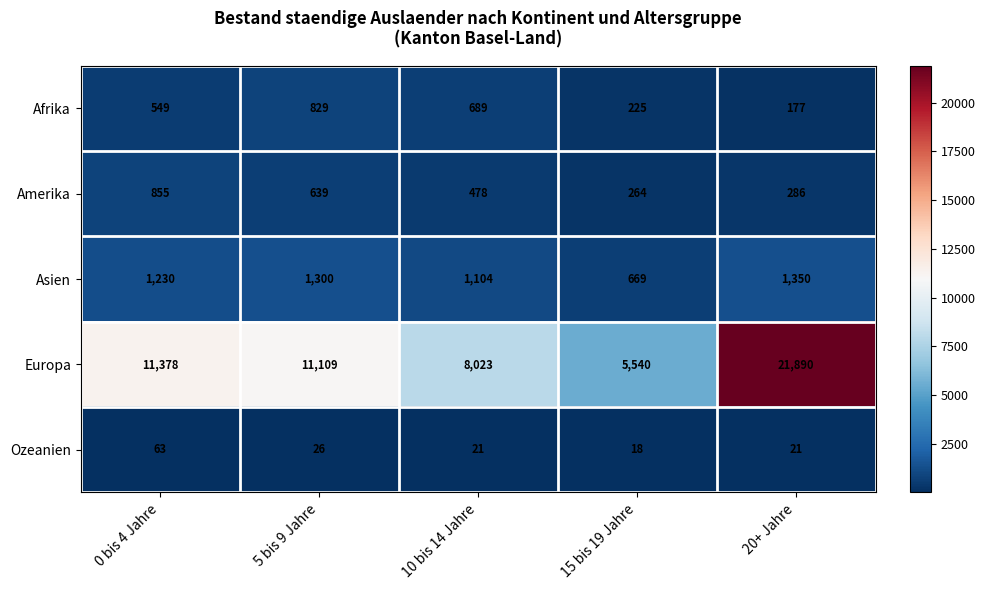

Reading left to right, transcribe all the data shown in this chart.

Afrika: 549	829	689	225	177
Amerika: 855	639	478	264	286
Asien: 1230	1300	1104	669	1350
Europa: 11378	11109	8023	5540	21890
Ozeanien: 63	26	21	18	21